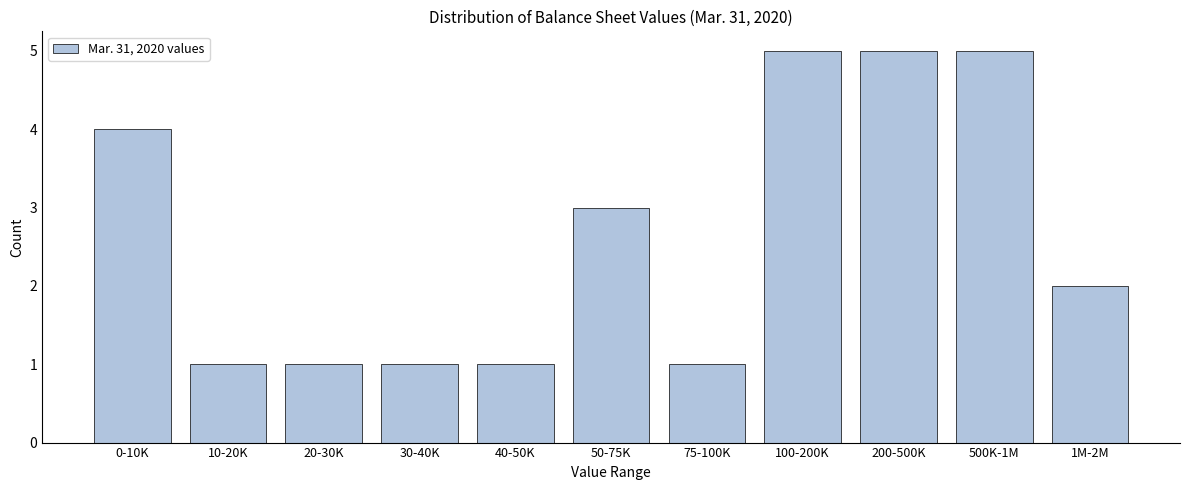

Reading left to right, list all the values displayed in this chart.

4	1	1	1	1	3	1	5	5	5	2